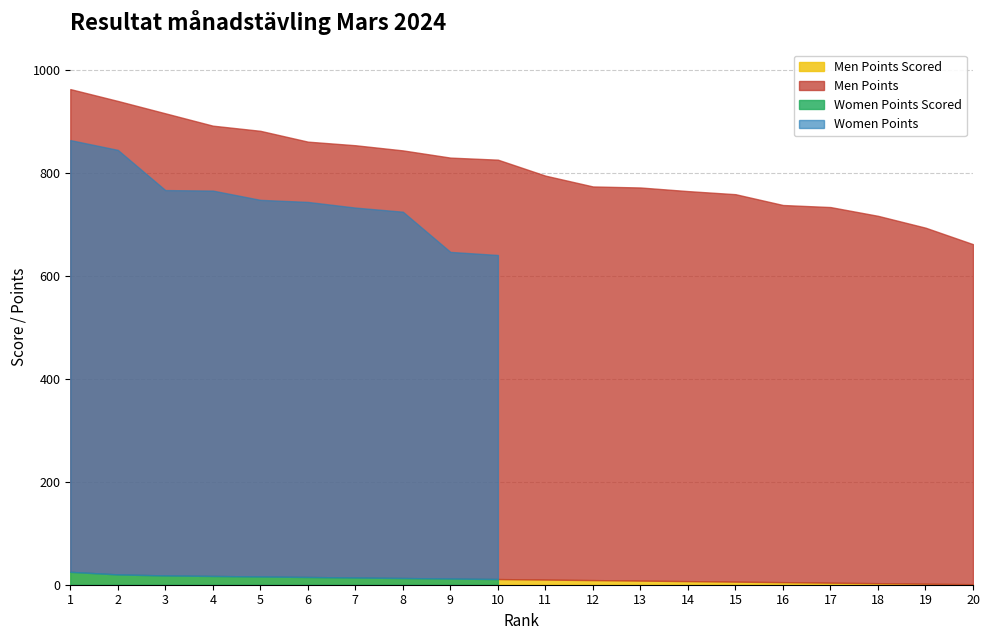

True or false: Men Points and Men Points Scored intersect in this chart.

False